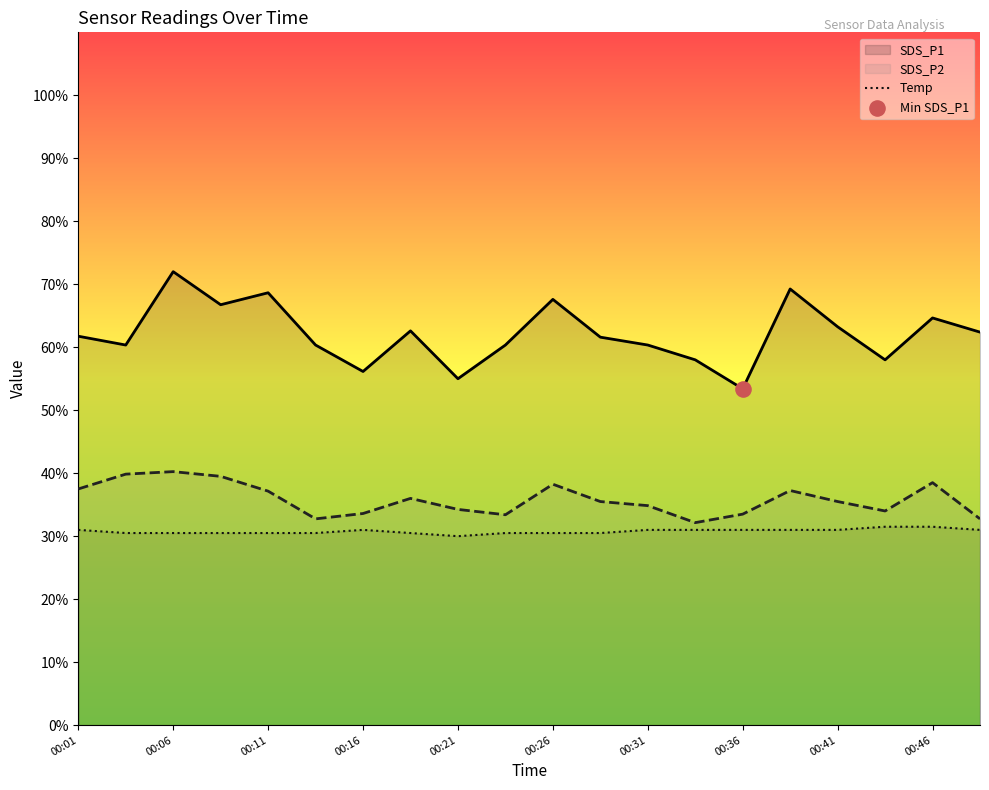

What is the greatest value displayed?

72.0